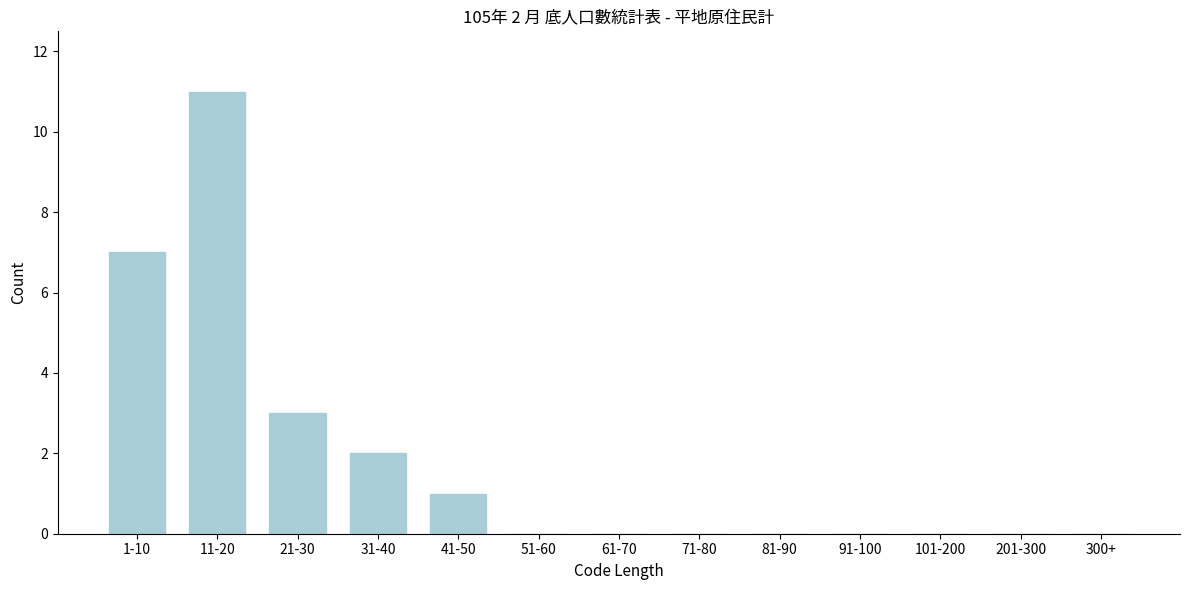

Reading left to right, what are all the values shown in this chart?

1-10=7	11-20=11	21-30=3	31-40=2	41-50=1	51-60=0	61-70=0	71-80=0	81-90=0	91-100=0	101-200=0	201-300=0	300+=0